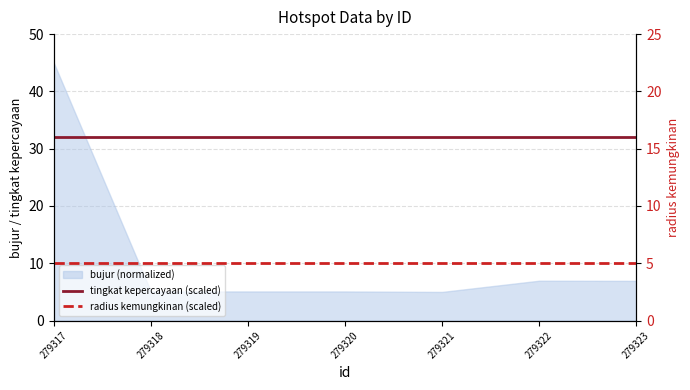

True or false: tingkat kepercayaan (scaled) and radius kemungkinan (scaled) cross at least once.

False